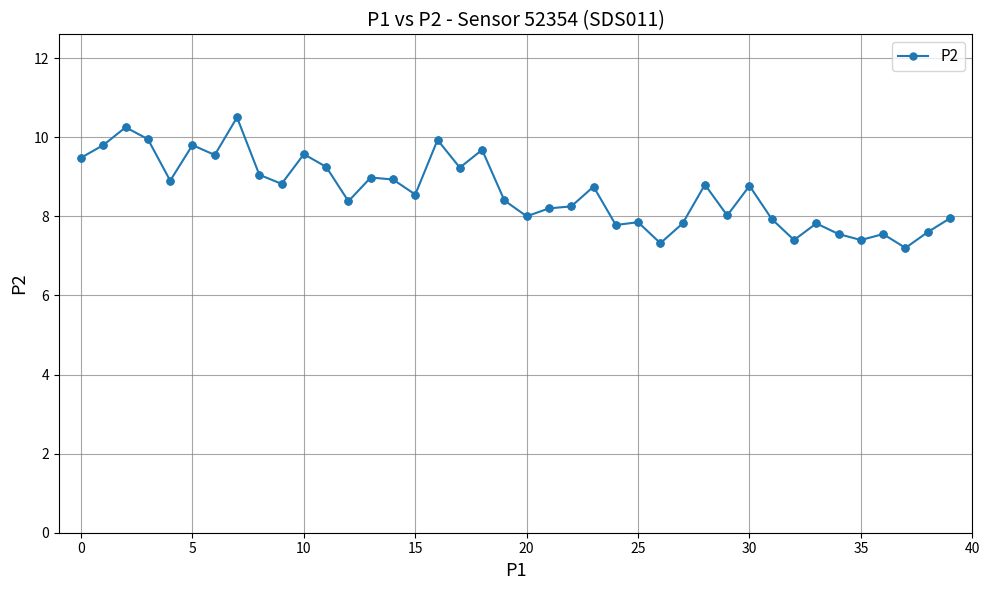

What is the value of the 33rd point from the left?

7.4